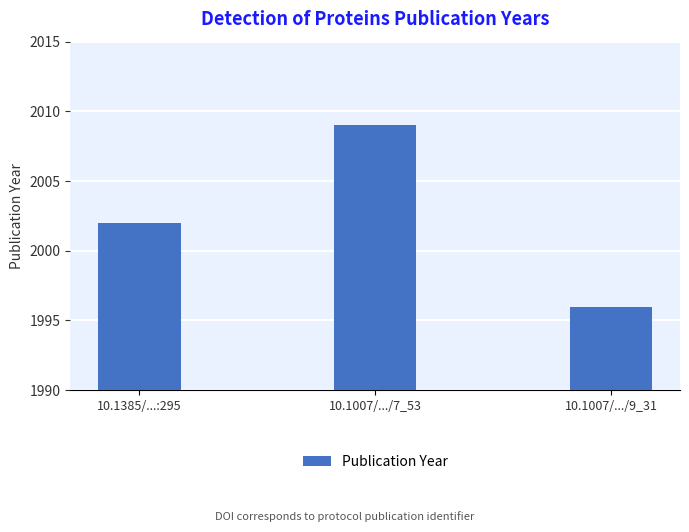

What position from the left is 10.1385/...:295?

1